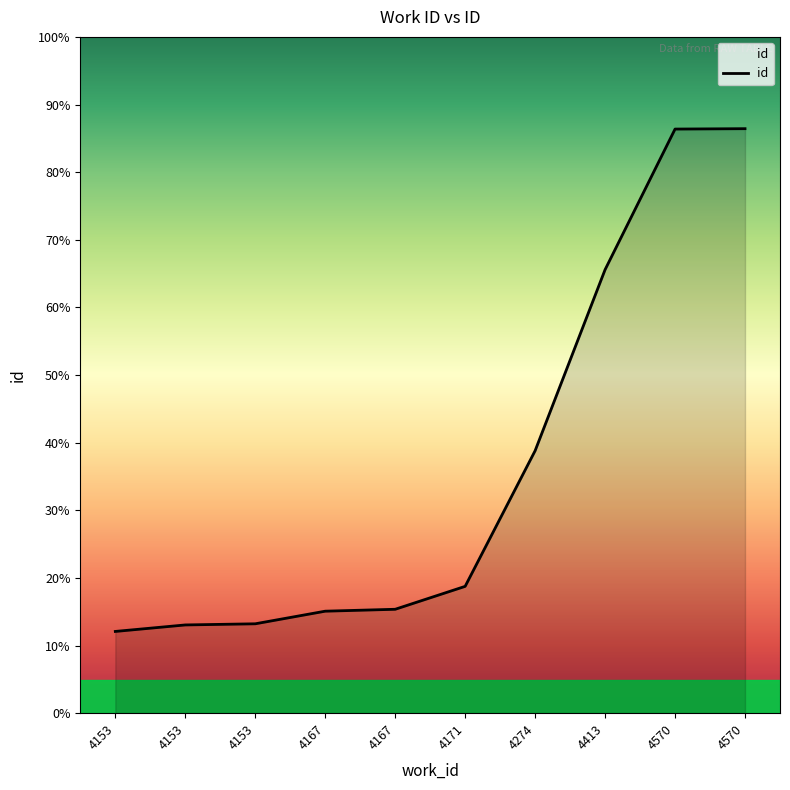

List the labels in order of value, smallest first.

4153, 4153, 4153, 4167, 4167, 4171, 4274, 4413, 4570, 4570